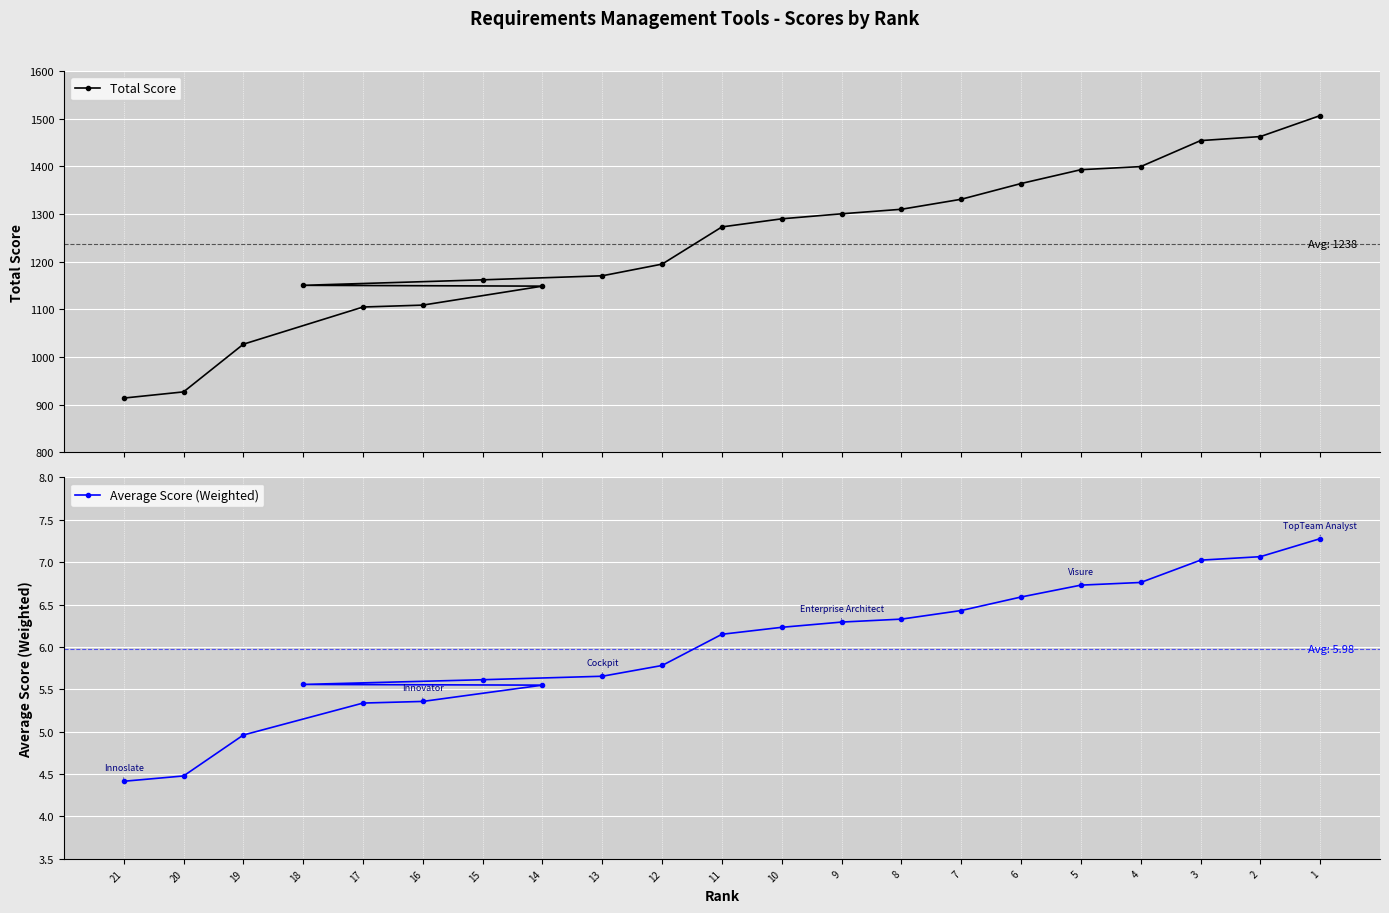

How many data points in Average Score (Weighted) are above 6?

11